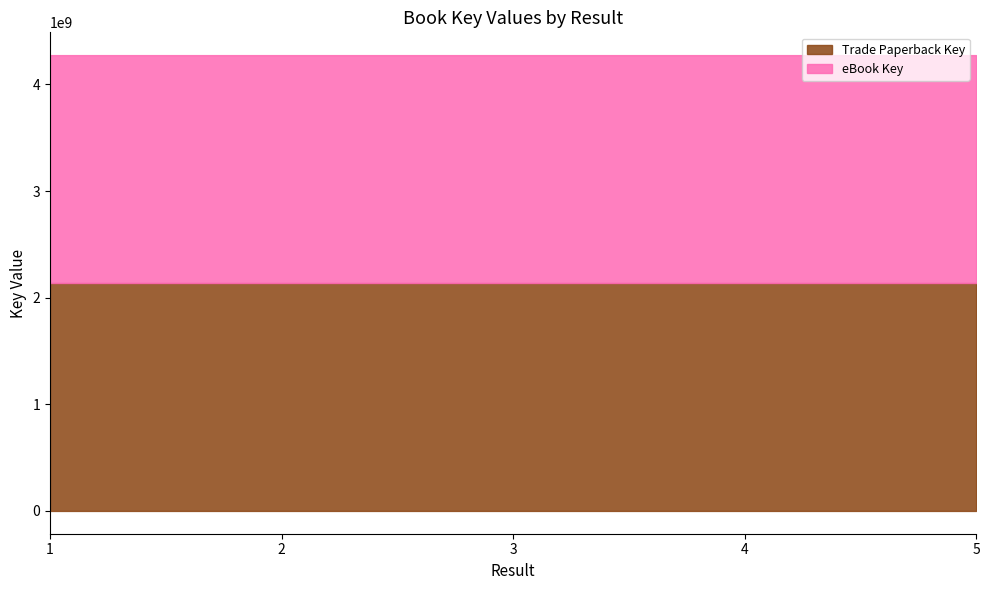

What is the value of the eBook Key point at the 4th from the left?

2137698768